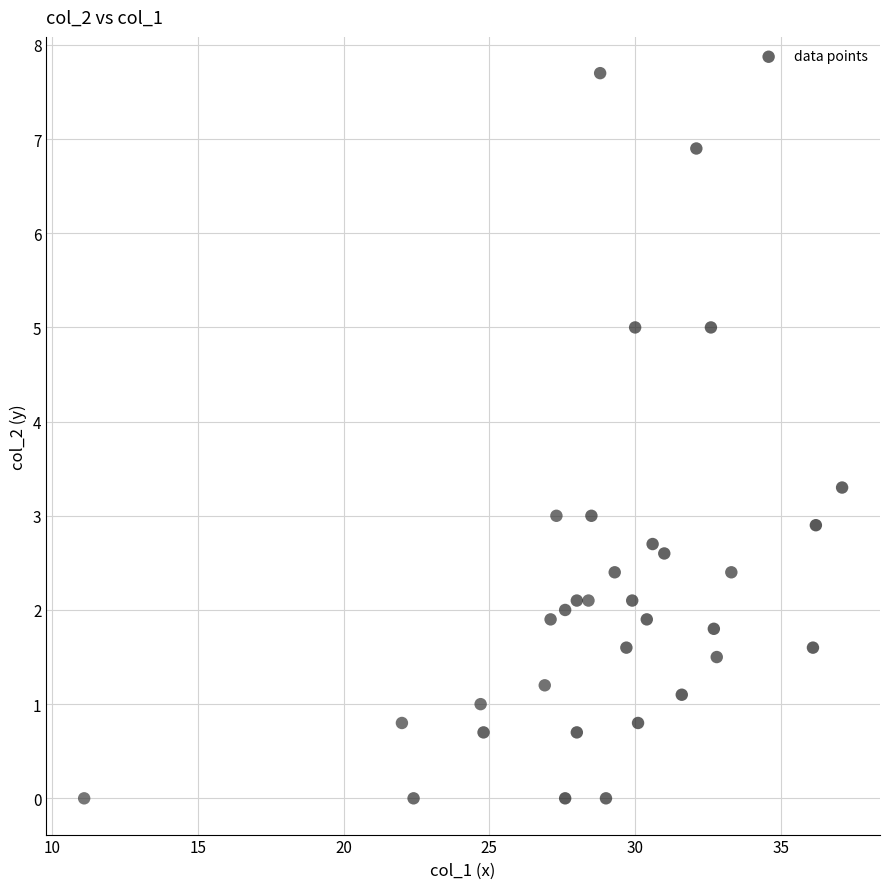

What is the range of Y values (max minus min)?

7.7